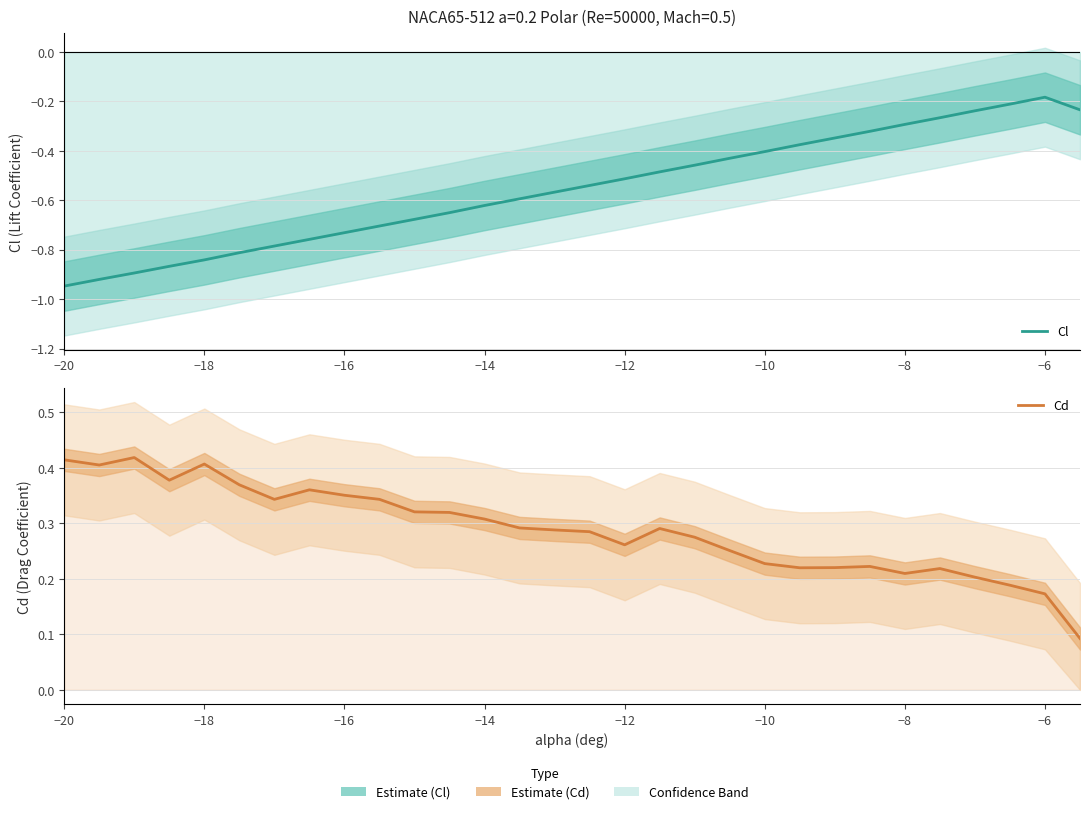

Reading left to right, list all the values displayed in this chart.

Cl: -0.9	-0.9	-0.9	-0.9	-0.8	-0.8	-0.8	-0.8	-0.7	-0.7	-0.7	-0.7	-0.6	-0.6	-0.6	-0.5	-0.5	-0.5	-0.5	-0.4	-0.4	-0.4	-0.3	-0.3	-0.3	-0.3	-0.2	-0.2	-0.2	-0.2
Cd: 0.4	0.4	0.4	0.4	0.4	0.4	0.3	0.4	0.4	0.3	0.3	0.3	0.3	0.3	0.3	0.3	0.3	0.3	0.3	0.3	0.2	0.2	0.2	0.2	0.2	0.2	0.2	0.2	0.2	0.1